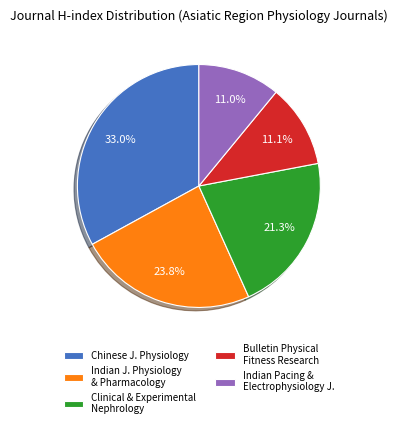

Does any single category account for the majority?

No